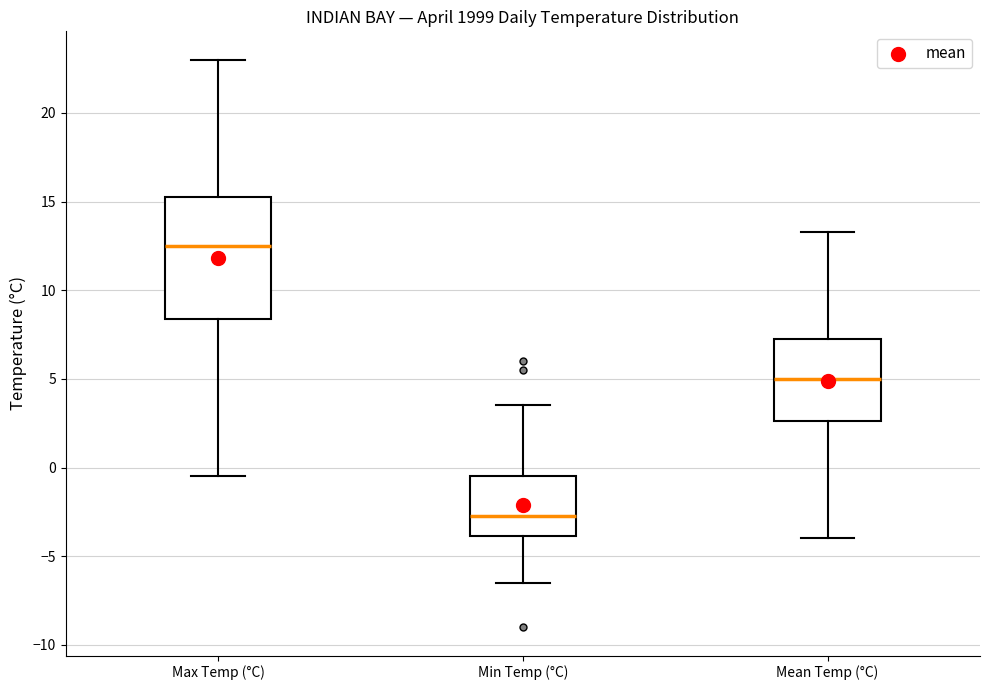

Where does the lower whisker of the box for Mean Temp (°C) end on the y-axis? The values are not printed on the chart, so give them approximately, as read against the axis.

-4.0